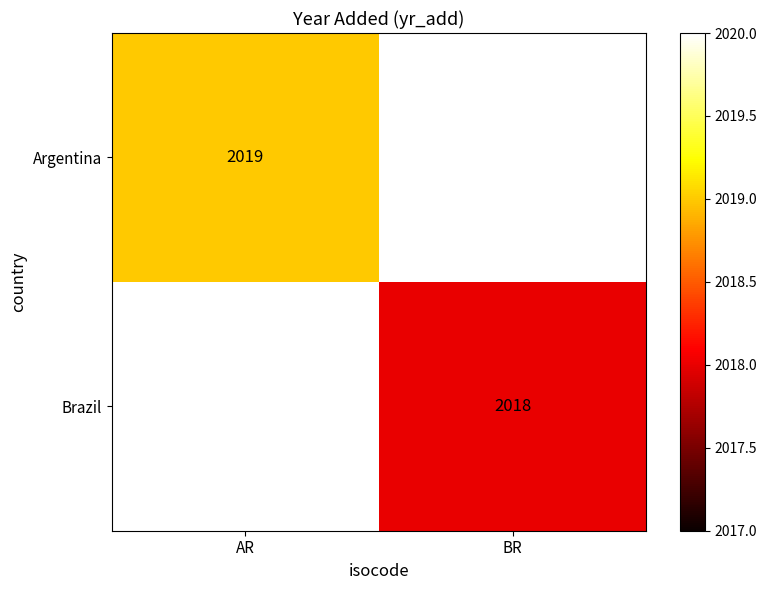

Is the value of Brazil at BR greater than the value of Argentina at AR?

No